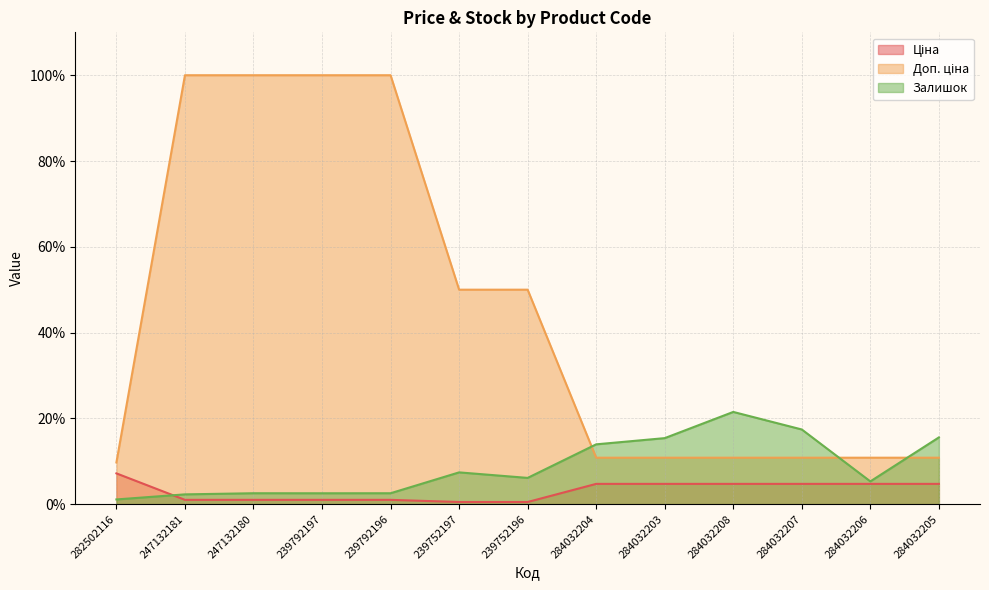

What is the lowest value of the Доп. ціна series?

9.7